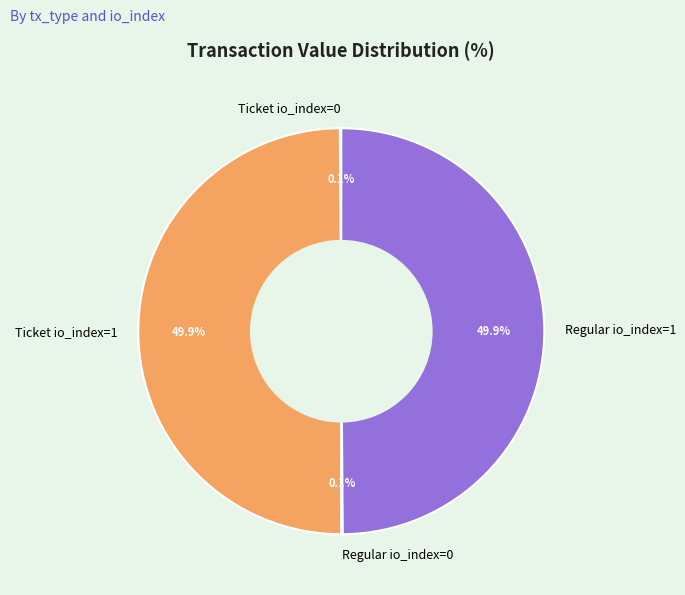

What portion of the pie excludes Regular io_index=1?

50.1%